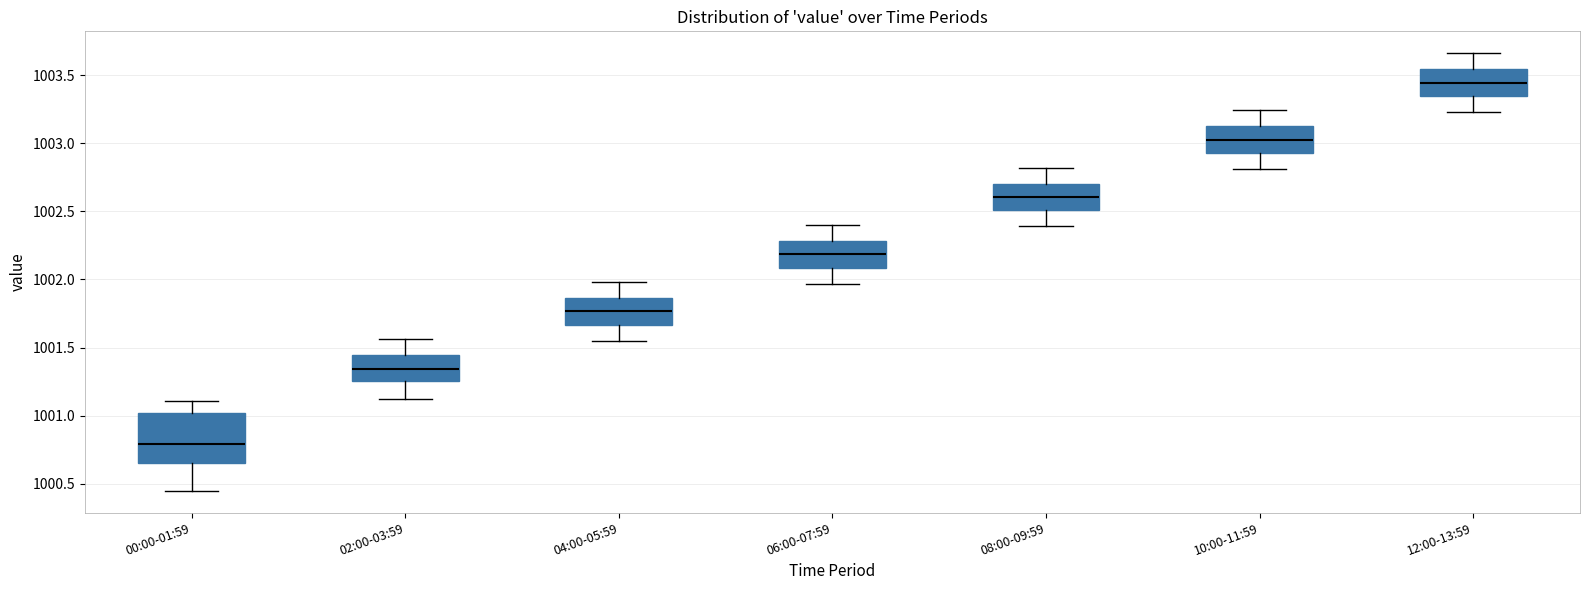

Reading left to right, transcribe this box plot: for each box, give where its median line is, the range the box spans, and where its two whiskers end, as read against the y-axis. The values are not printed on the chart, so give them approximately, as read against the axis.

00:00-01:59: median 1000.80, box 1000.65 to 1001.00, whiskers 1000.45 to 1001.10
02:00-03:59: median 1001.35, box 1001.25 to 1001.45, whiskers 1001.10 to 1001.55
04:00-05:59: median 1001.75, box 1001.65 to 1001.85, whiskers 1001.55 to 1002.00
06:00-07:59: median 1002.20, box 1002.10 to 1002.30, whiskers 1001.95 to 1002.40
08:00-09:59: median 1002.60, box 1002.50 to 1002.70, whiskers 1002.40 to 1002.80
10:00-11:59: median 1003.05, box 1002.95 to 1003.10, whiskers 1002.80 to 1003.25
12:00-13:59: median 1003.45, box 1003.35 to 1003.55, whiskers 1003.25 to 1003.65